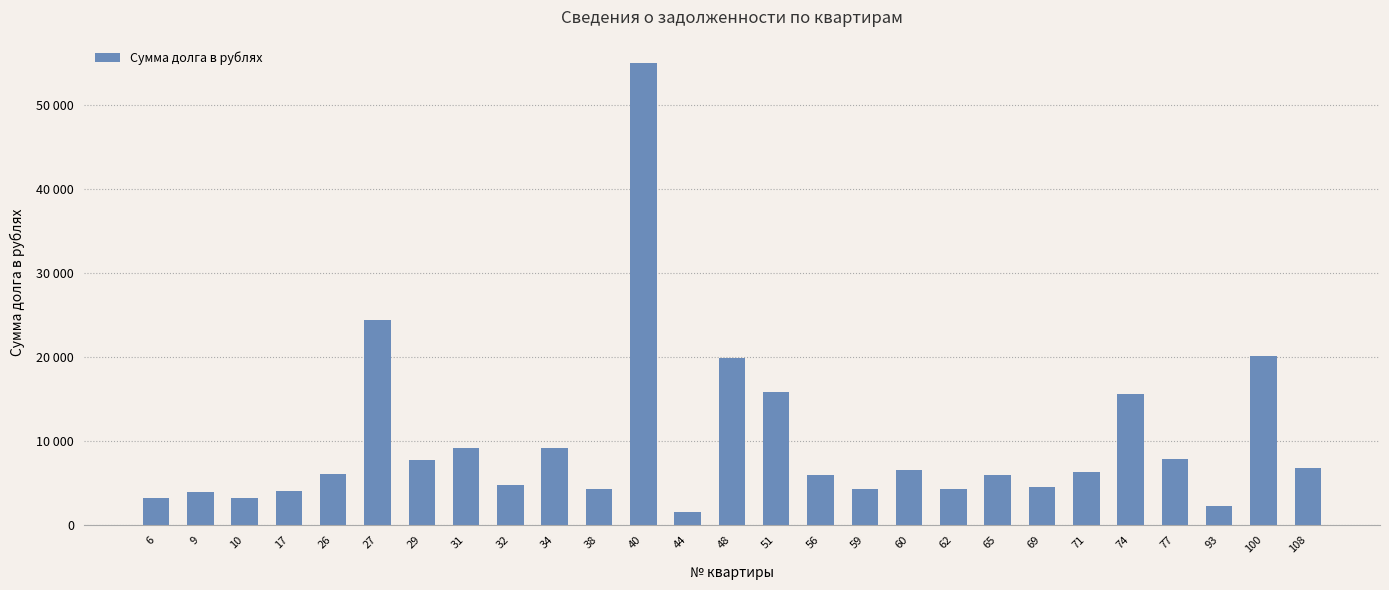

What is the greatest value displayed?

54993.7